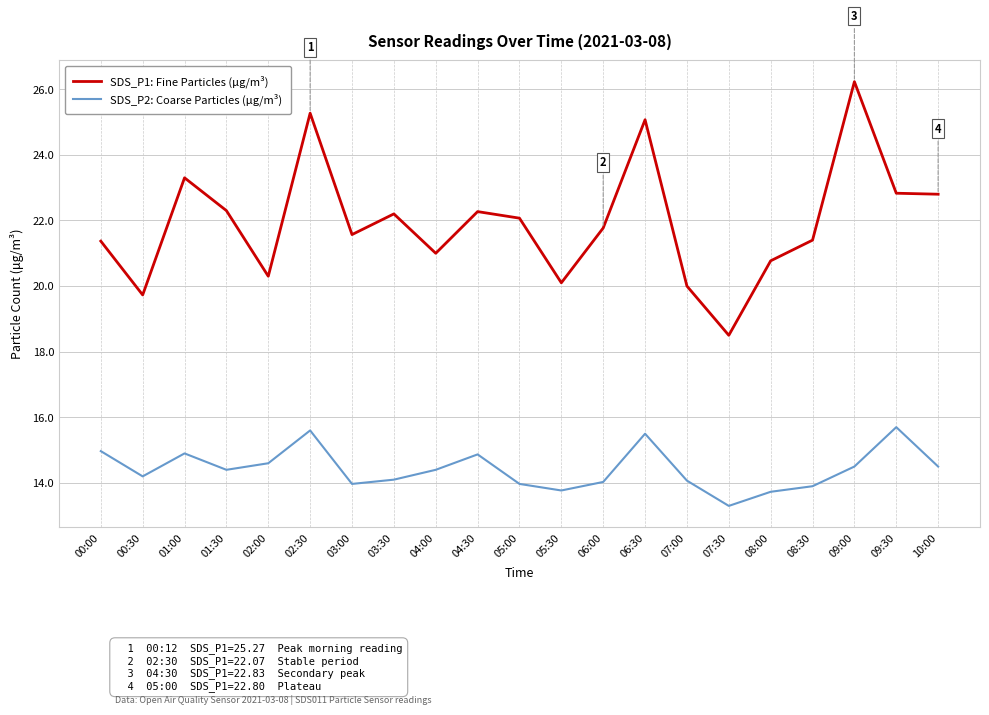

What is the difference between the maximum and minimum values in the SDS_P2: Coarse Particles (μg/m³) series?

2.4